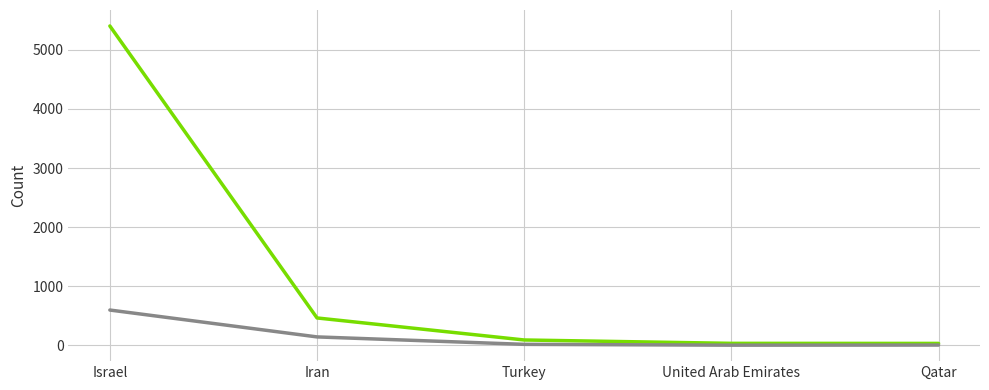

What is the maximum value shown in the chart?

5406